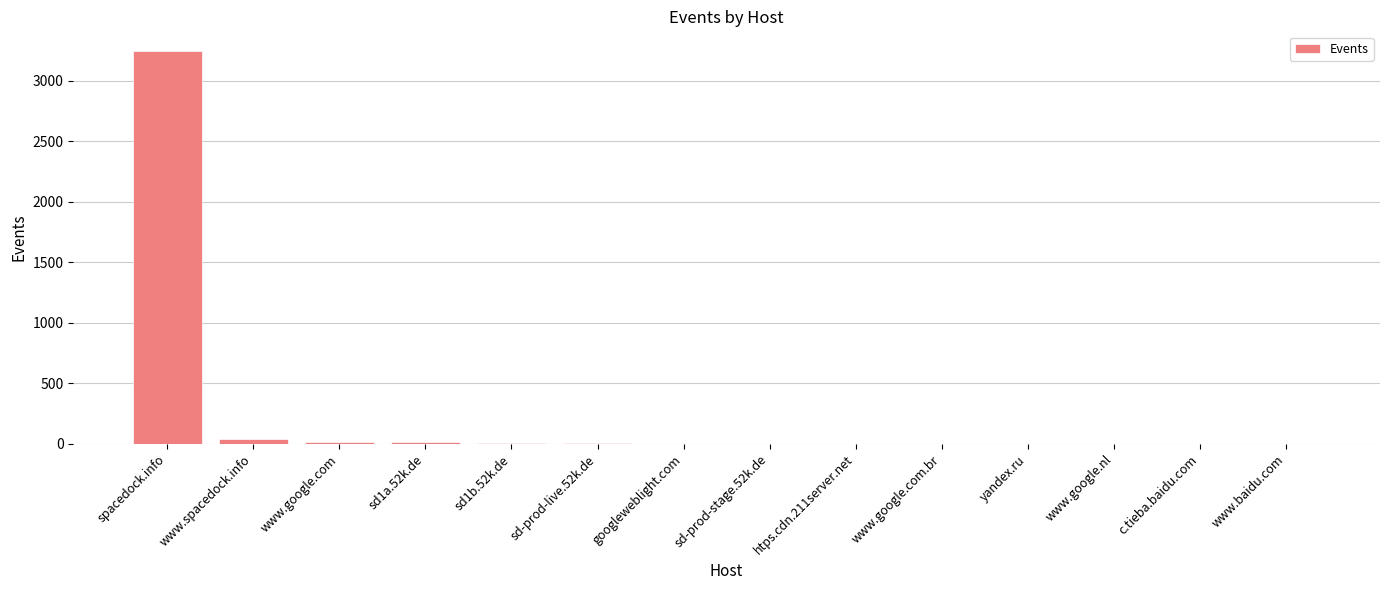

Which has a higher value, spacedock.info or sd-prod-live.52k.de?

spacedock.info